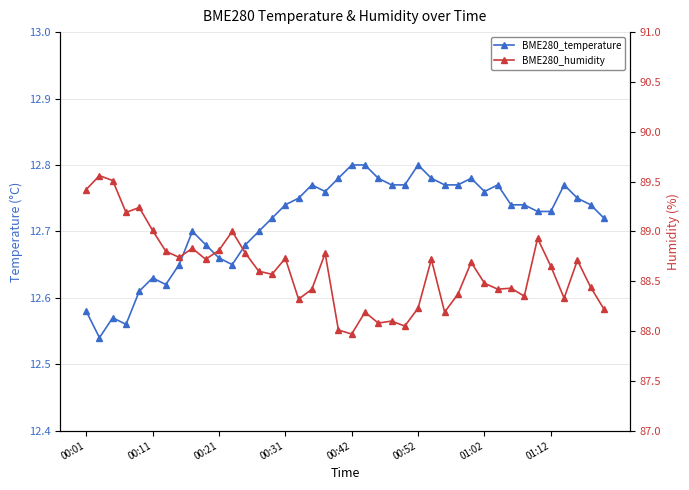

Between 00:21 and 31, which series saw the biggest shift?

BME280_humidity